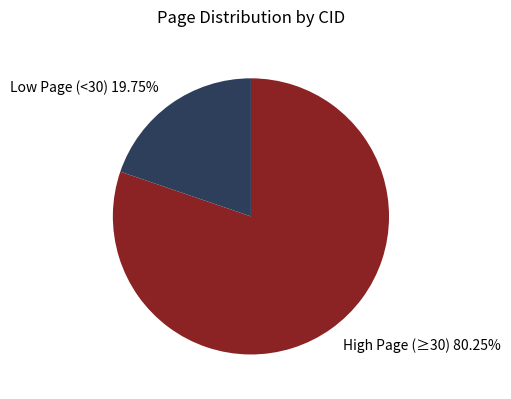

Between High Page (≥30) 80.25% and Low Page (<30) 19.75%, which is larger?

High Page (≥30) 80.25%